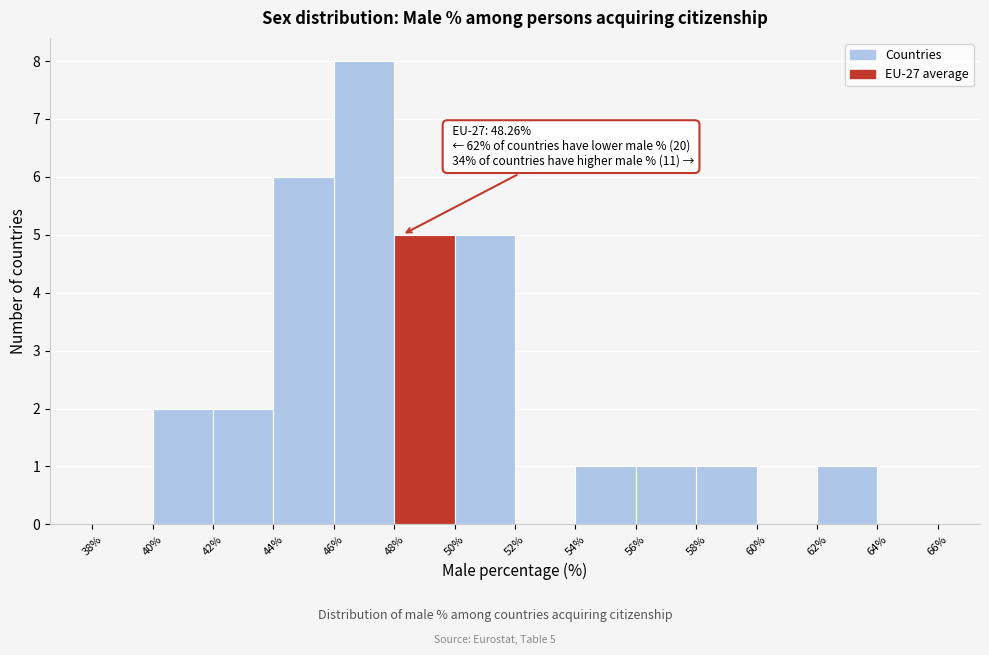

Which range on the x-axis has the tallest bar?

46% to 48%